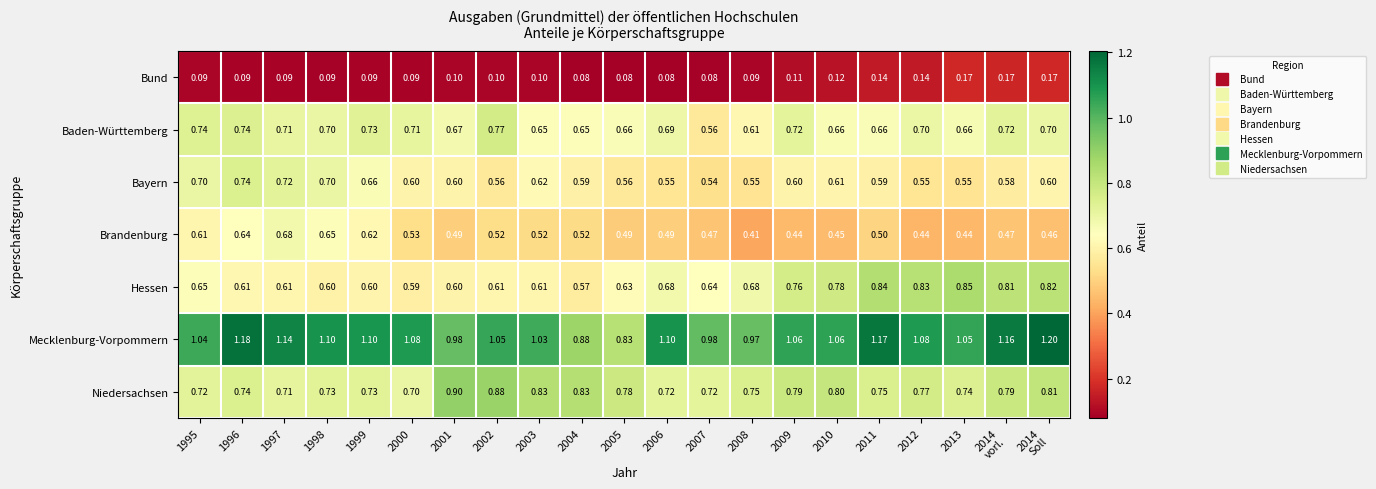

Which series has the largest total across all categories?

Mecklenburg-Vorpommern